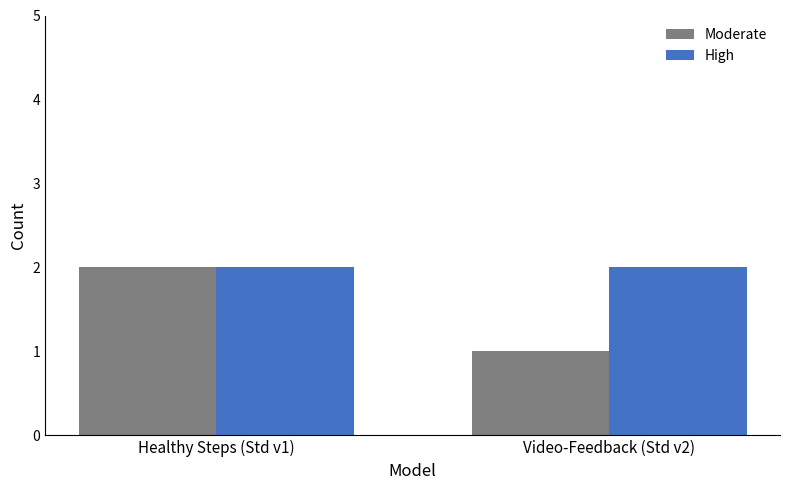

Is it true that High equals 1 at Video-Feedback (Std v2)?

False